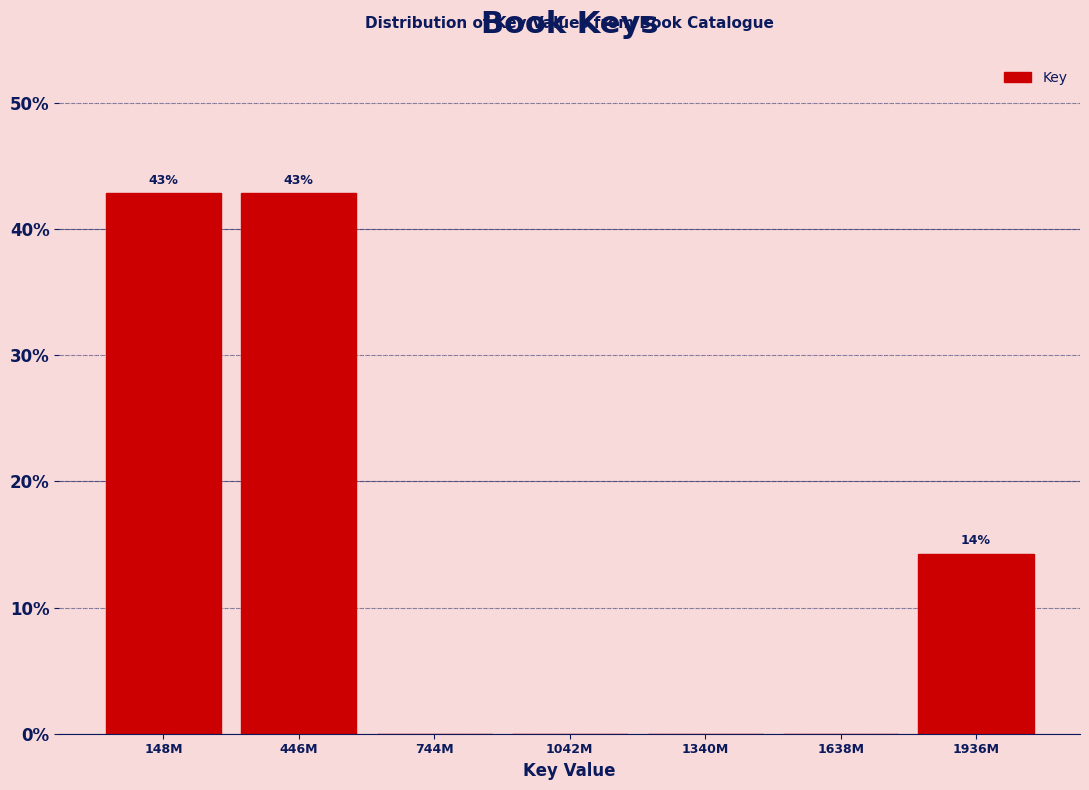

Reading left to right, what are all the values shown in this chart?

148M=42.9	446M=42.9	744M=0.0	1042M=0.0	1340M=0.0	1638M=0.0	1936M=14.3